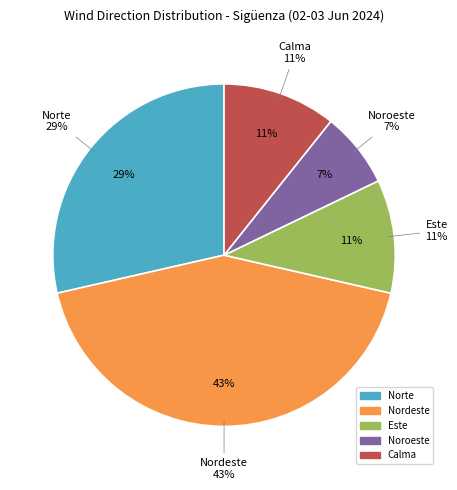

What is the smallest slice in the pie chart?

Noroeste